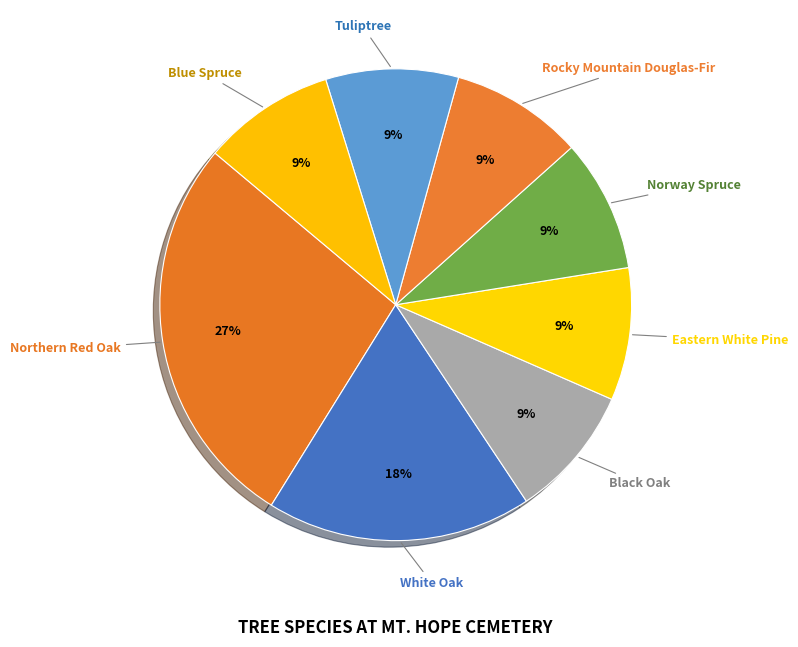

Rank the categories by value from highest to lowest.

Northern Red Oak, White Oak, Black Oak, Eastern White Pine, Norway Spruce, Rocky Mountain Douglas-Fir, Tuliptree, Blue Spruce